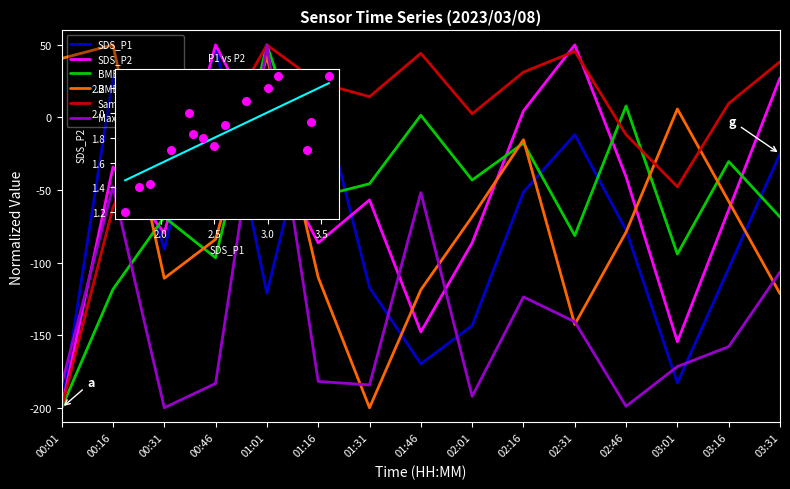

What is the total value across all series at 00:31?

-533.2